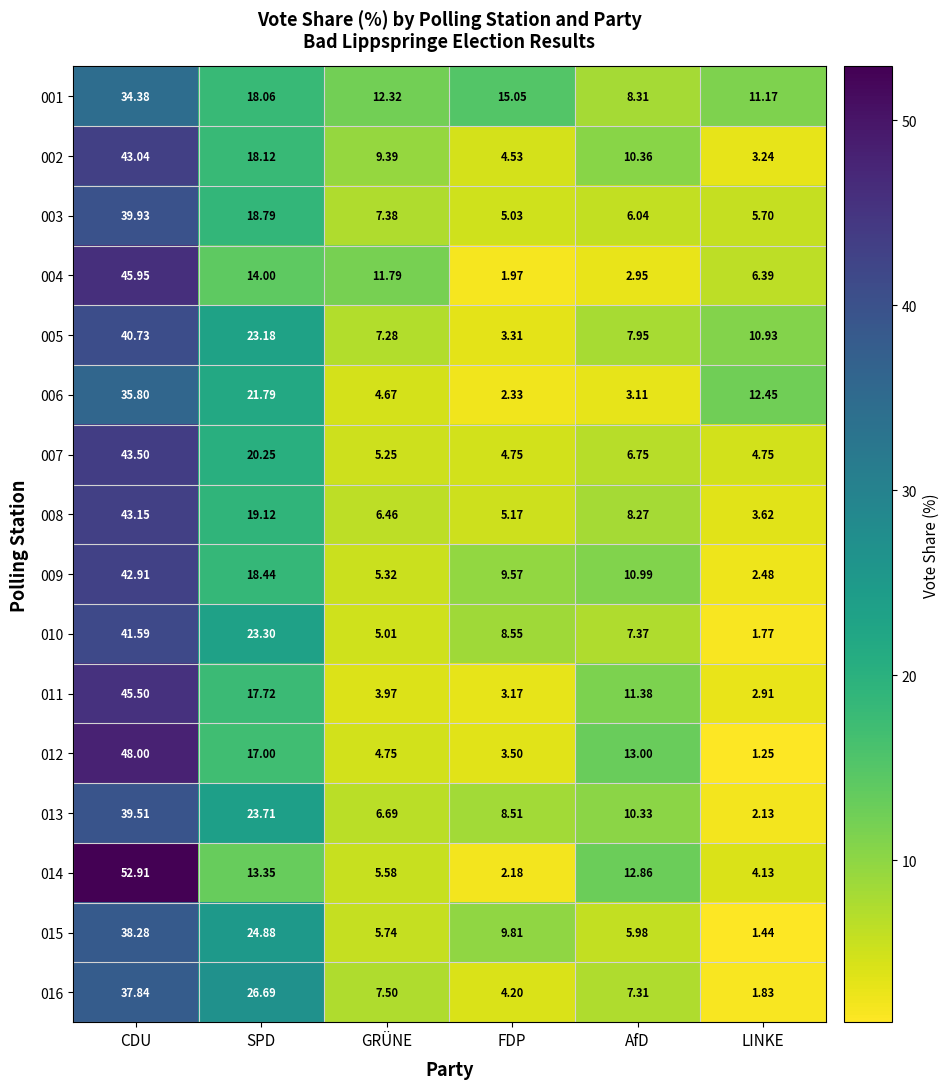

List the series in order of their peak value, highest first.

014, 012, 004, 011, 007, 008, 002, 009, 010, 005, 003, 013, 015, 016, 006, 001